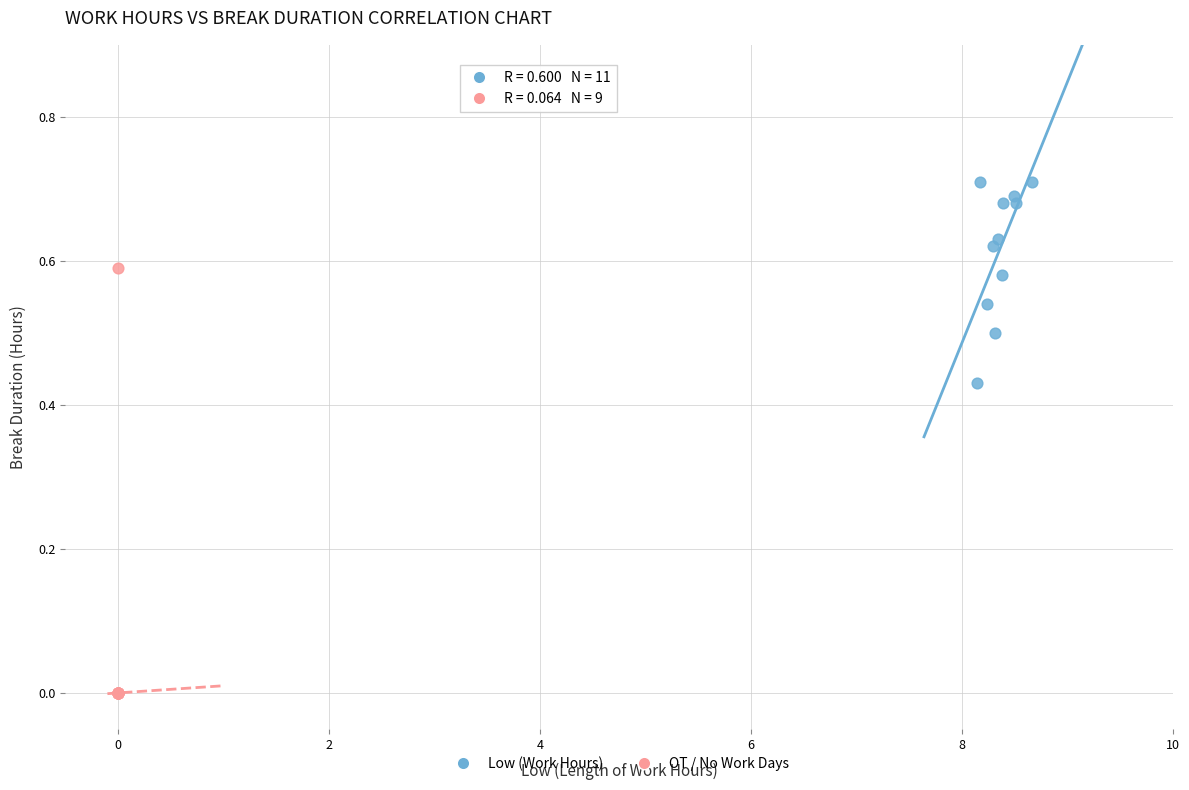

Which series has the widest spread of Y values?

OT / No Work Days